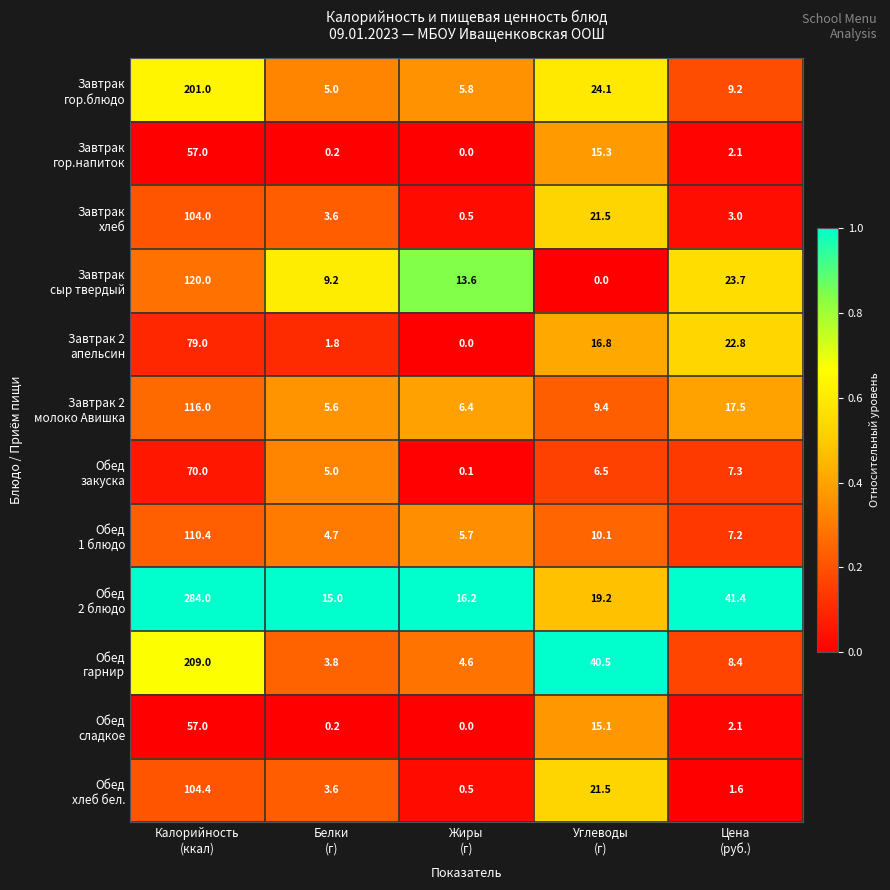

What is the greatest value displayed?

284.0